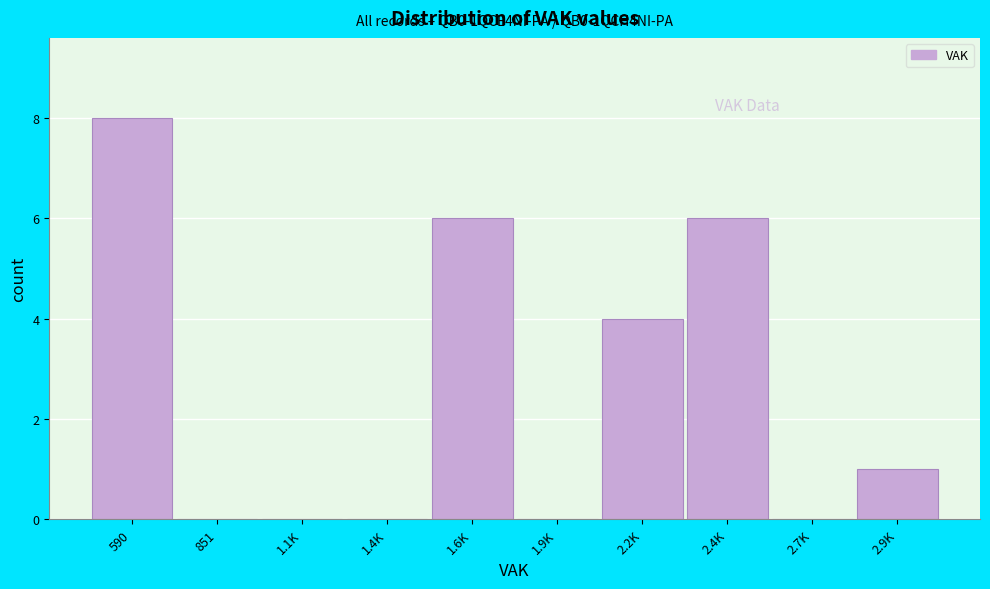

Reading left to right, transcribe all the data shown in this chart.

590=8	851=0	1.1K=0	1.4K=0	1.6K=6	1.9K=0	2.2K=4	2.4K=6	2.7K=0	2.9K=1